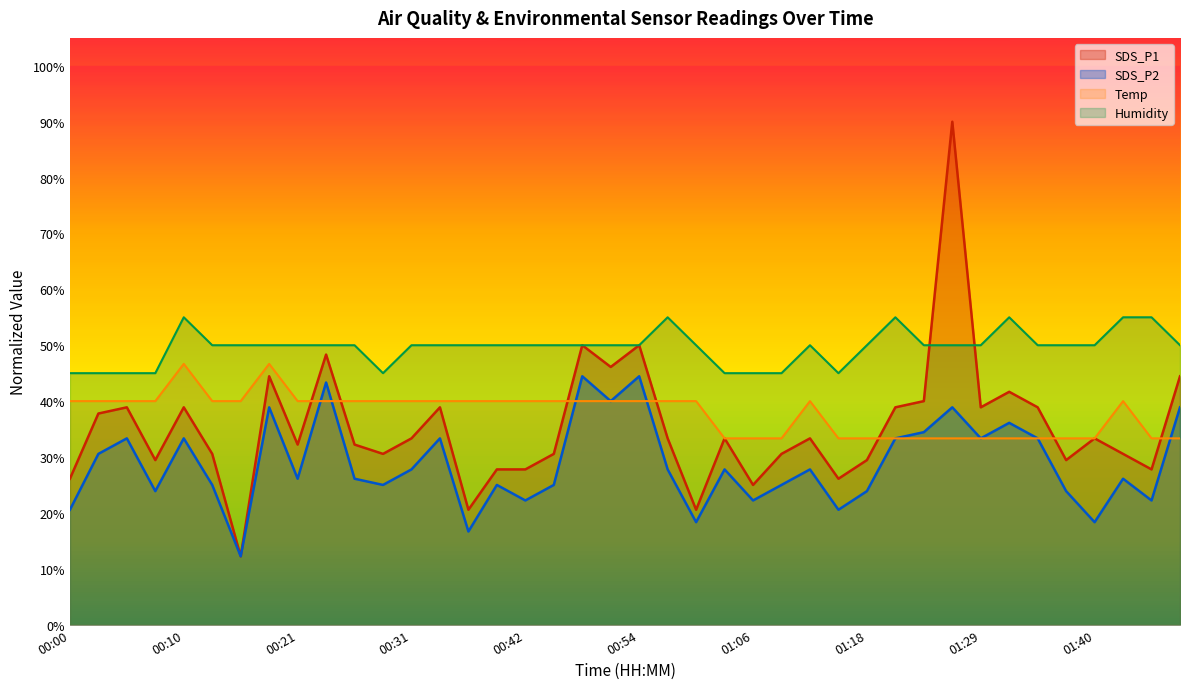

True or false: SDS_P1 has more than 0 interior local peaks.

True